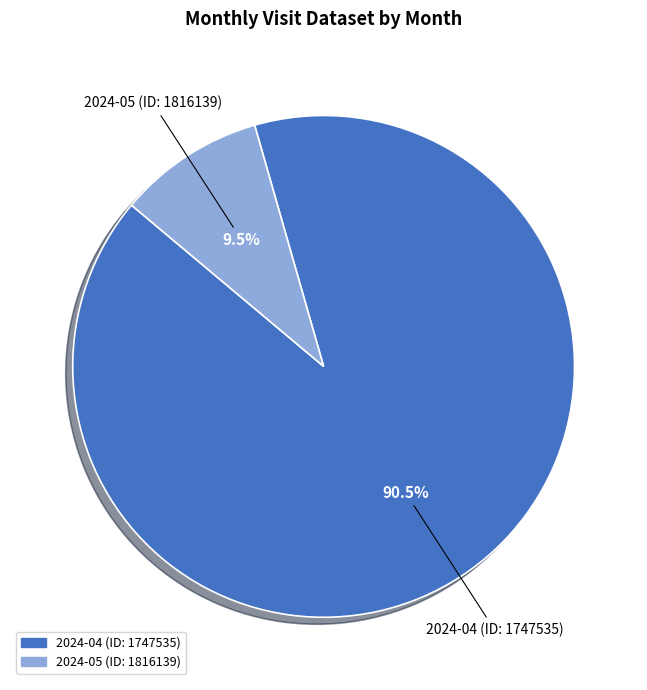

Which slice is the largest?

2024-04 (ID: 1747535)